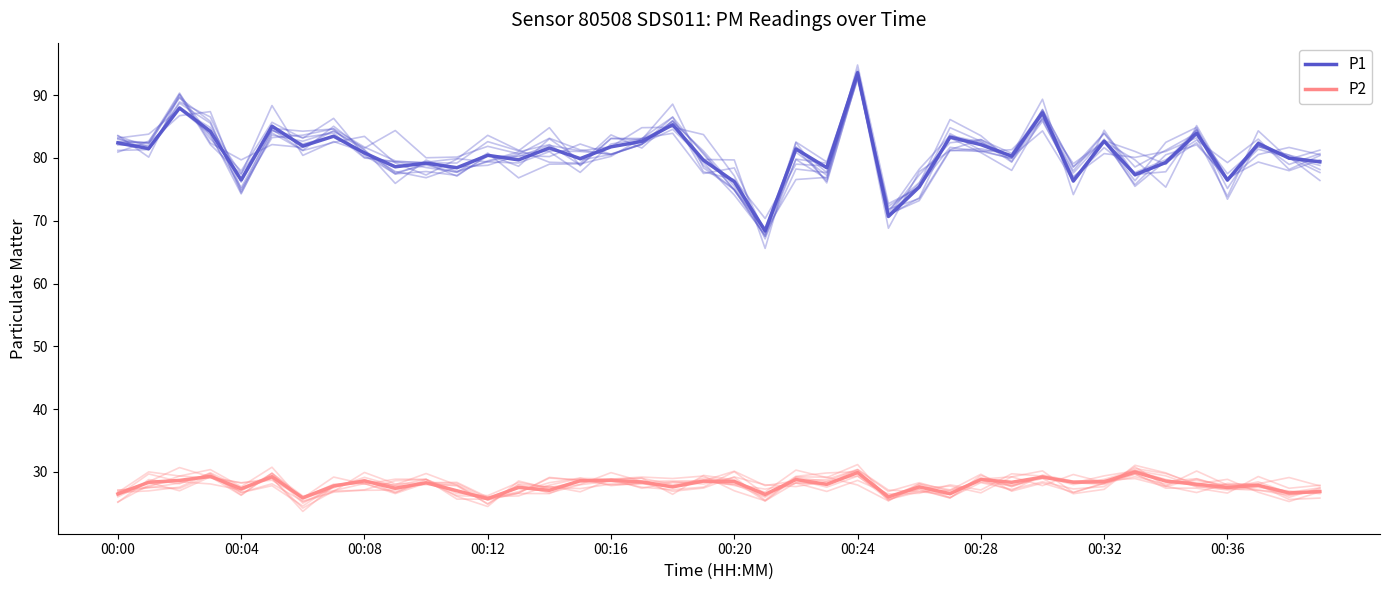

At which category is the sum across all series the highest?

00:24